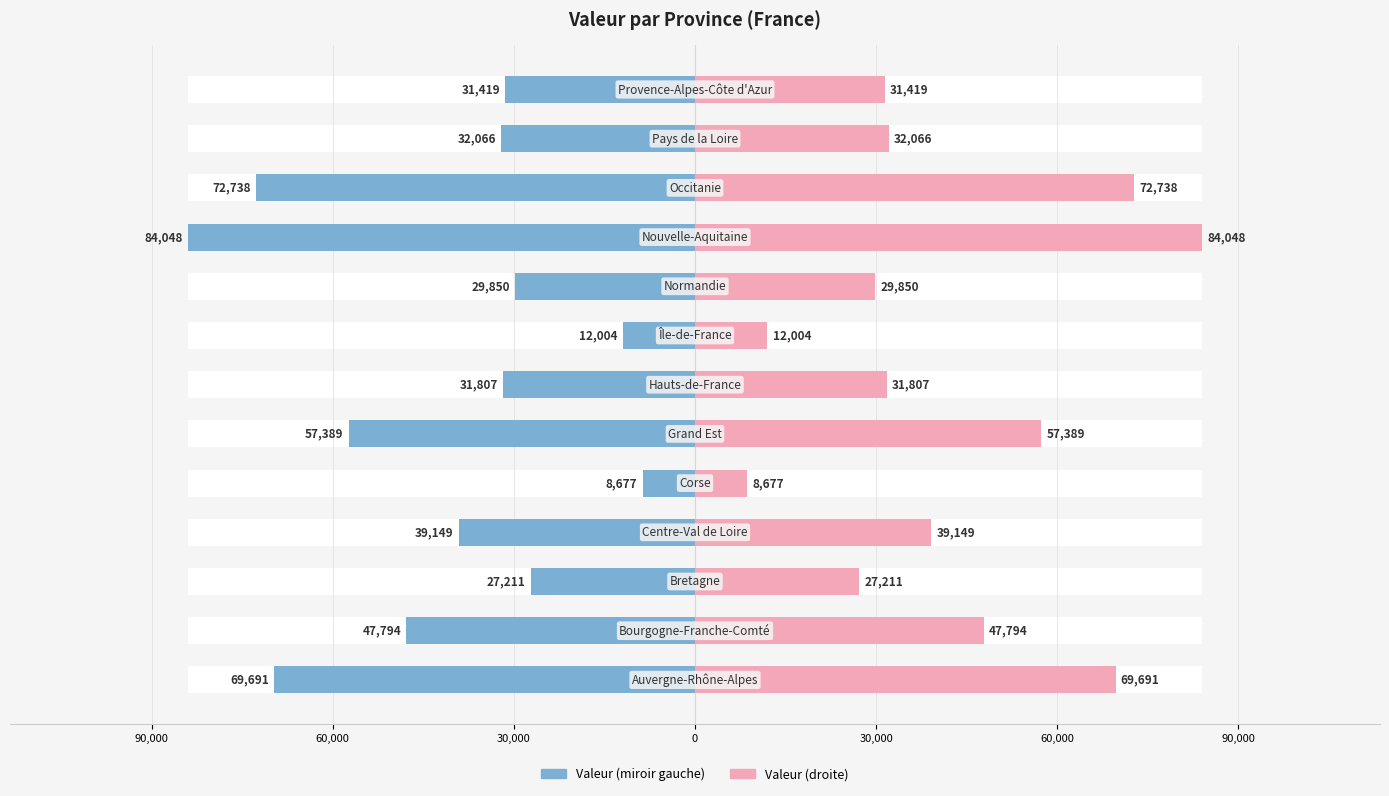

What value does the Valeur (droite) series have at 60,000, to the nearest 10?

57390